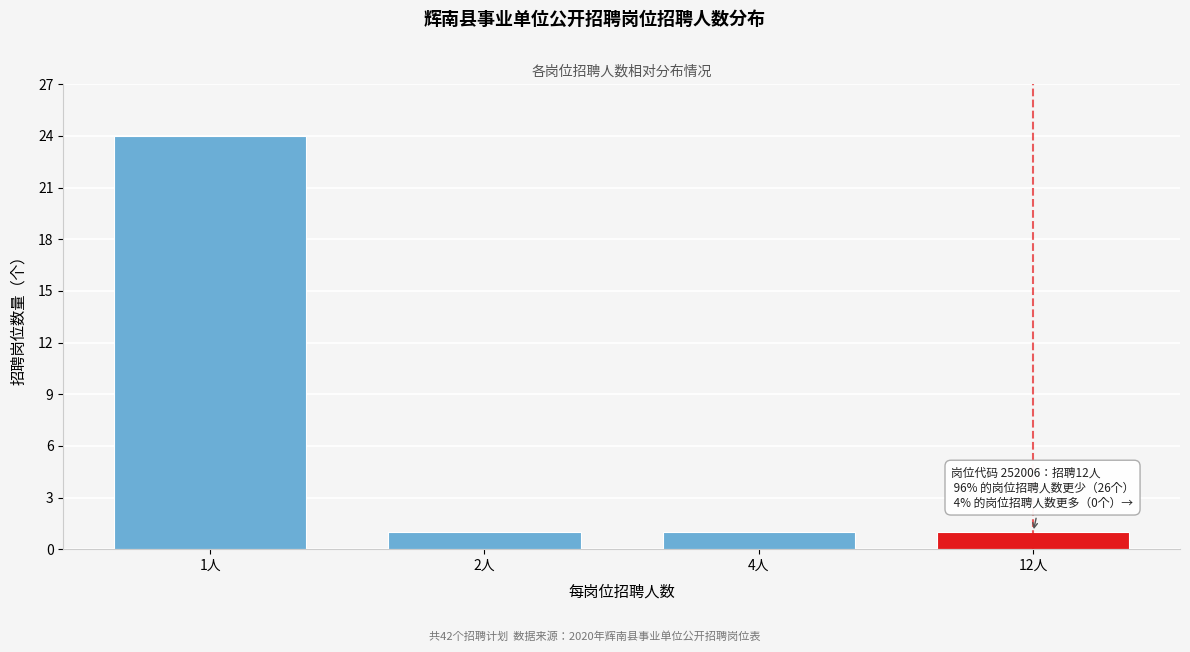

Reading left to right, what are all the values shown in this chart?

1人=24	2人=1	4人=1	12人=1